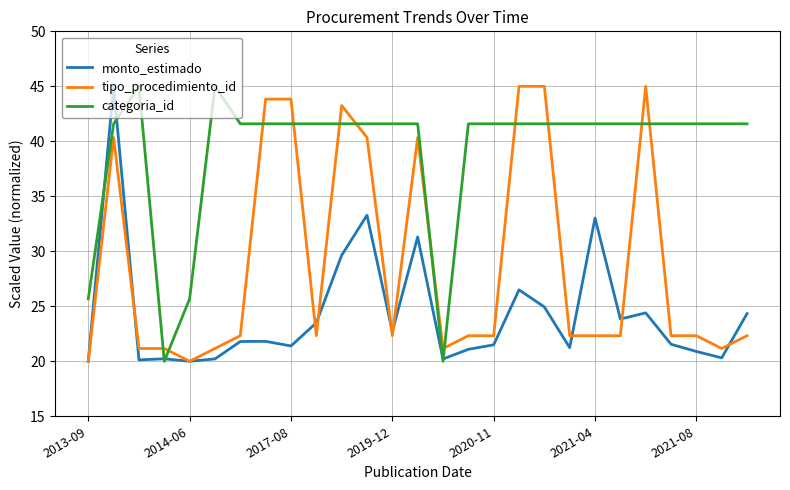

Which series has the largest total across all categories?

categoria_id